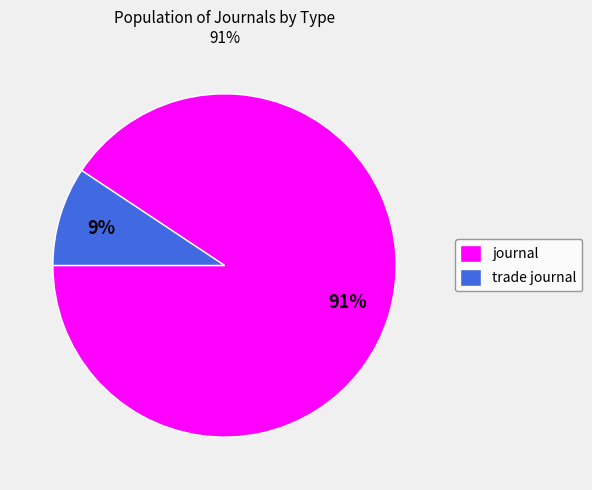

How many slices are in this pie chart?

2